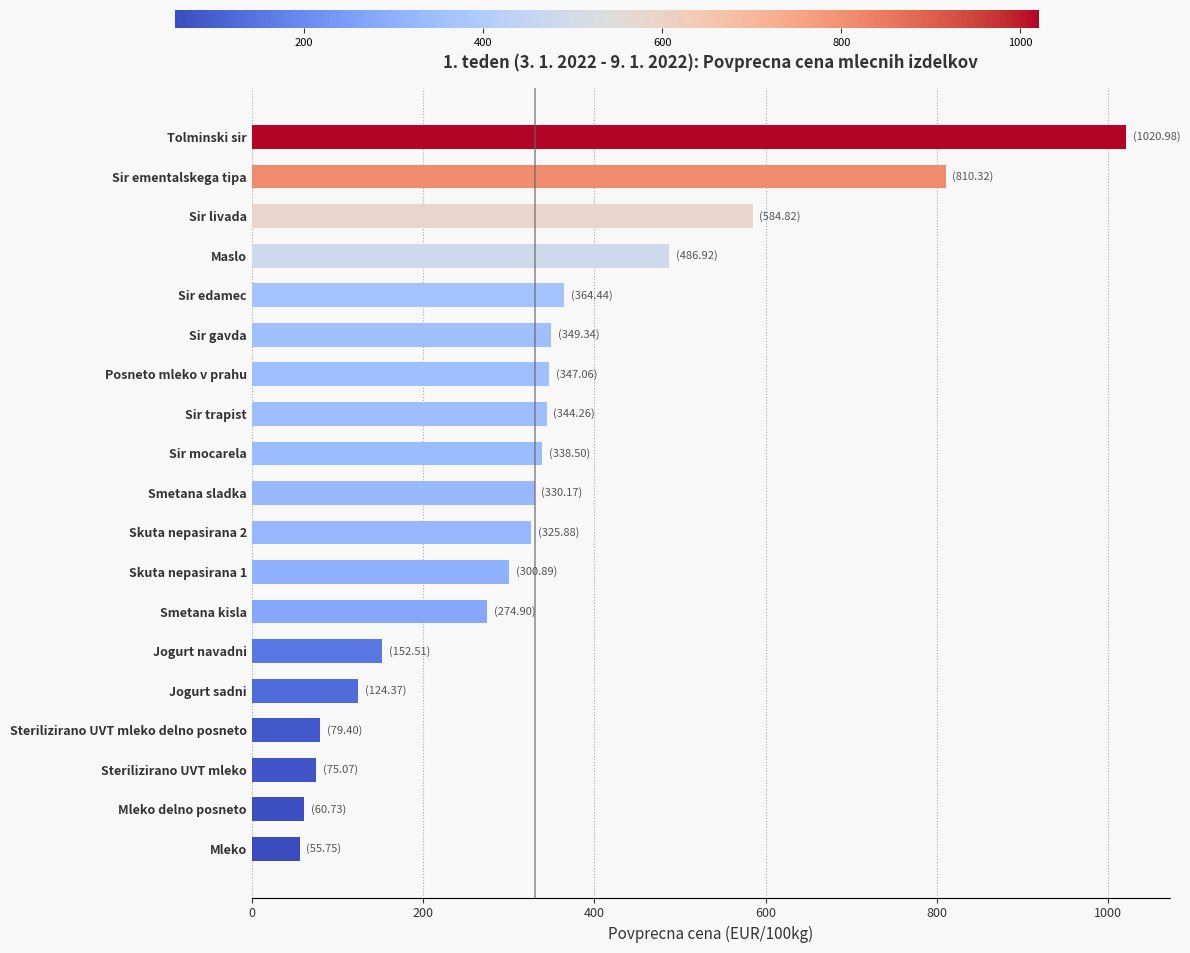

What is the difference between the values at Smetana kisla and Sir ementalskega tipa?

535.4